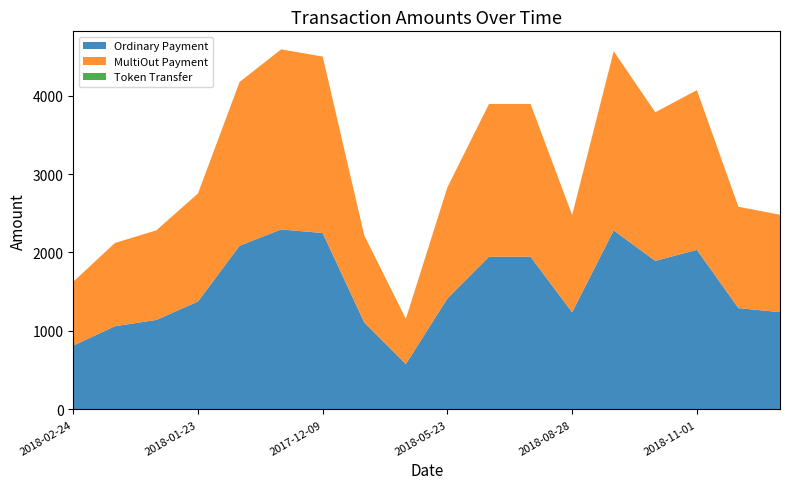

Reading left to right, extract all data points from this chart.

Ordinary Payment: 2018-02-24=813	2018-02-11=1060	2018-02-24=1141	2018-01-23=1376	2018-01-10=2086	2017-12-25=2294	2017-12-09=2248	2018-04-22=1108	2018-05-02=577	2018-05-23=1415	2018-06-09=1946	2018-07-02=1946	2018-08-28=1238	2018-08-01=2282	2018-12-01=1893	2018-11-01=2034	2018-12-29=1291	2019-02-01=1240
MultiOut Payment: 2018-02-24=814	2018-02-11=1061	2018-02-24=1142	2018-01-23=1377	2018-01-10=2087	2017-12-25=2295	2017-12-09=2249	2018-04-22=1109	2018-05-02=578	2018-05-23=1416	2018-06-09=1947	2018-07-02=1947	2018-08-28=1239	2018-08-01=2283	2018-12-01=1894	2018-11-01=2035	2018-12-29=1292	2019-02-01=1241
Token Transfer: 2018-02-24=0	2018-02-11=0	2018-02-24=0	2018-01-23=0	2018-01-10=0	2017-12-25=0	2017-12-09=0	2018-04-22=0	2018-05-02=0	2018-05-23=0	2018-06-09=0	2018-07-02=0	2018-08-28=0	2018-08-01=0	2018-12-01=0	2018-11-01=0	2018-12-29=0	2019-02-01=0